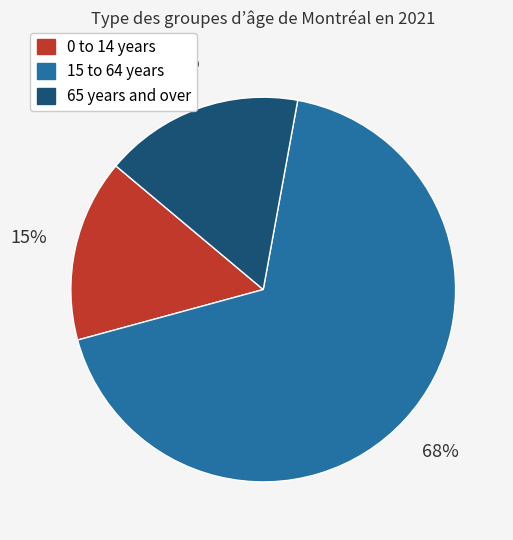

What is the ratio of the value at 65 years and over to the value at 15 to 64 years?

0.2